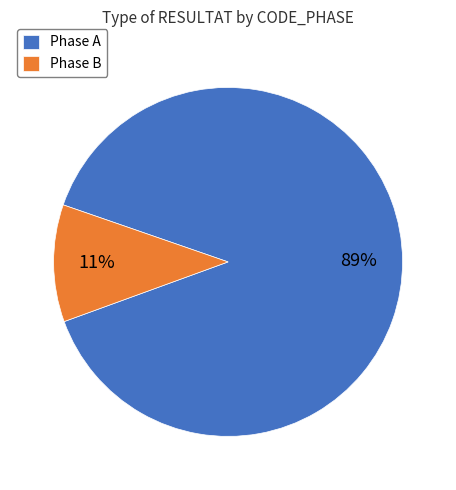

Which has a higher value, Phase B or Phase A?

Phase A